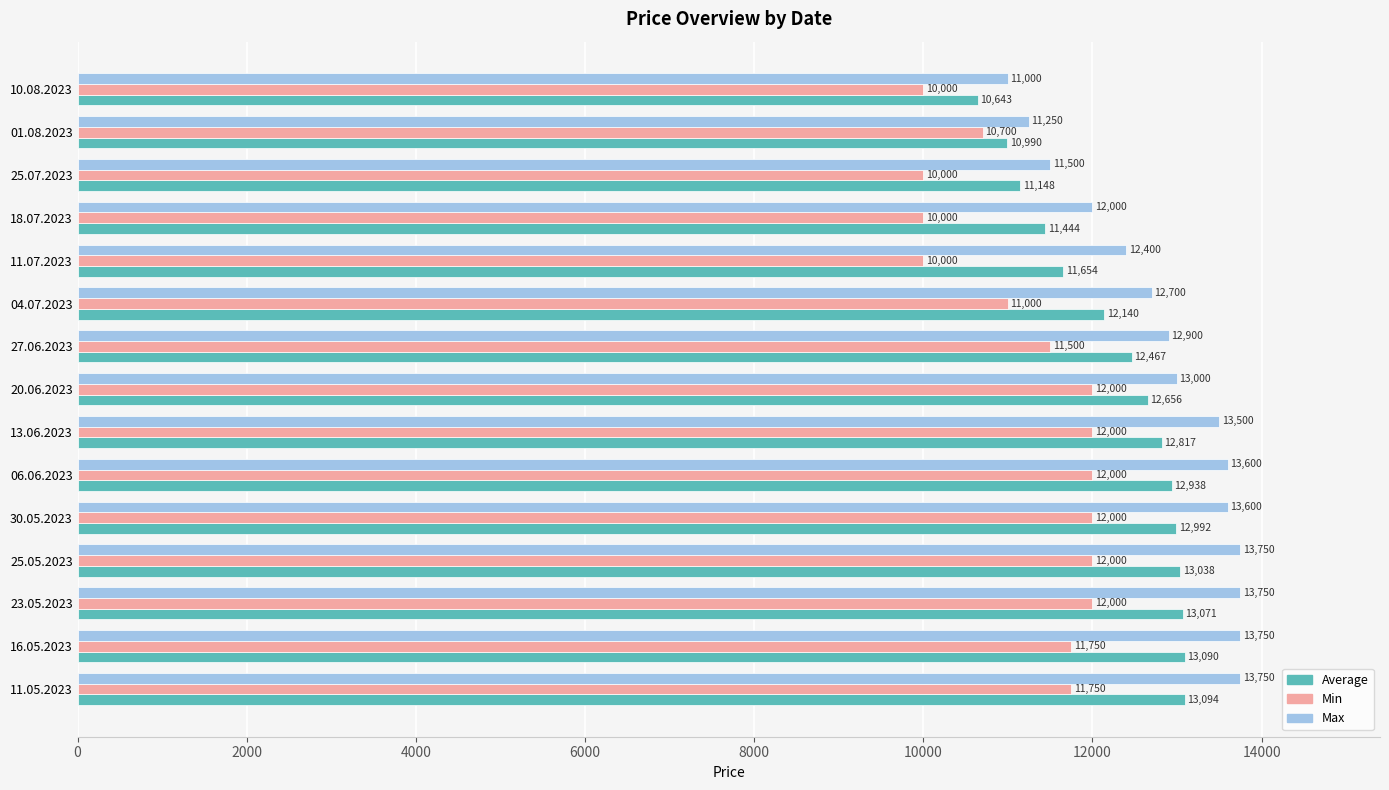

What is the difference between the Average values at 27.06.2023 and 16.05.2023?

623